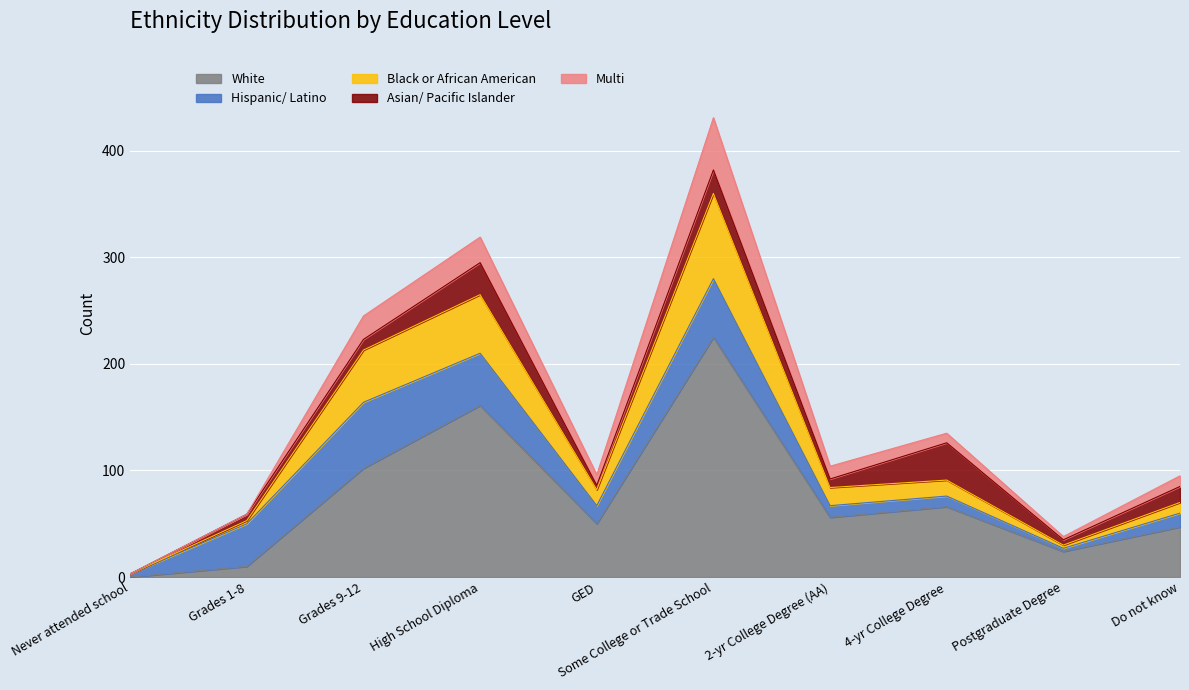

Which series has the largest total across all categories?

White